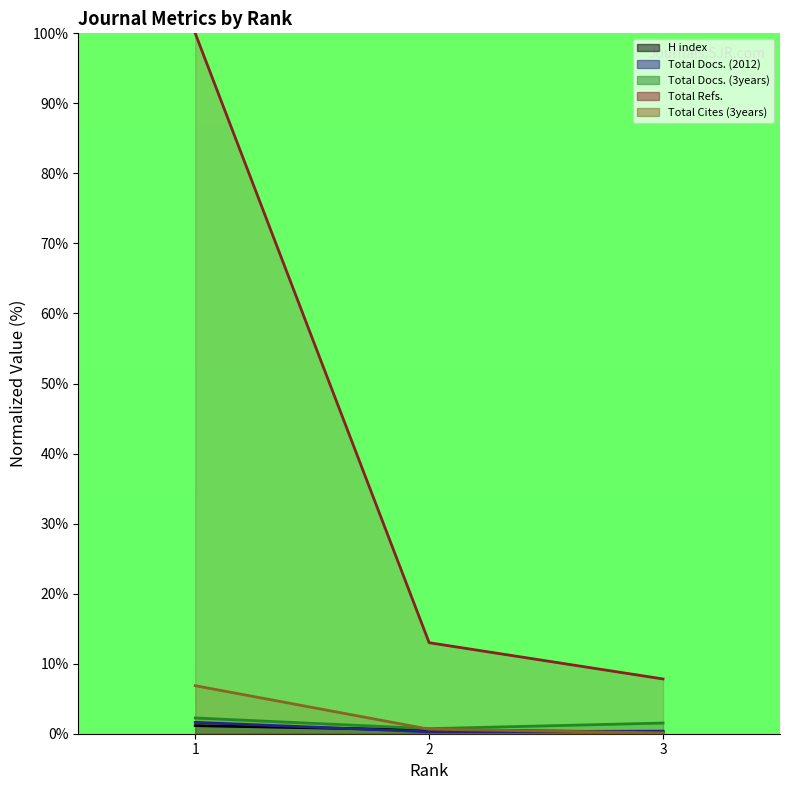

What is the maximum value for H index?

1.2